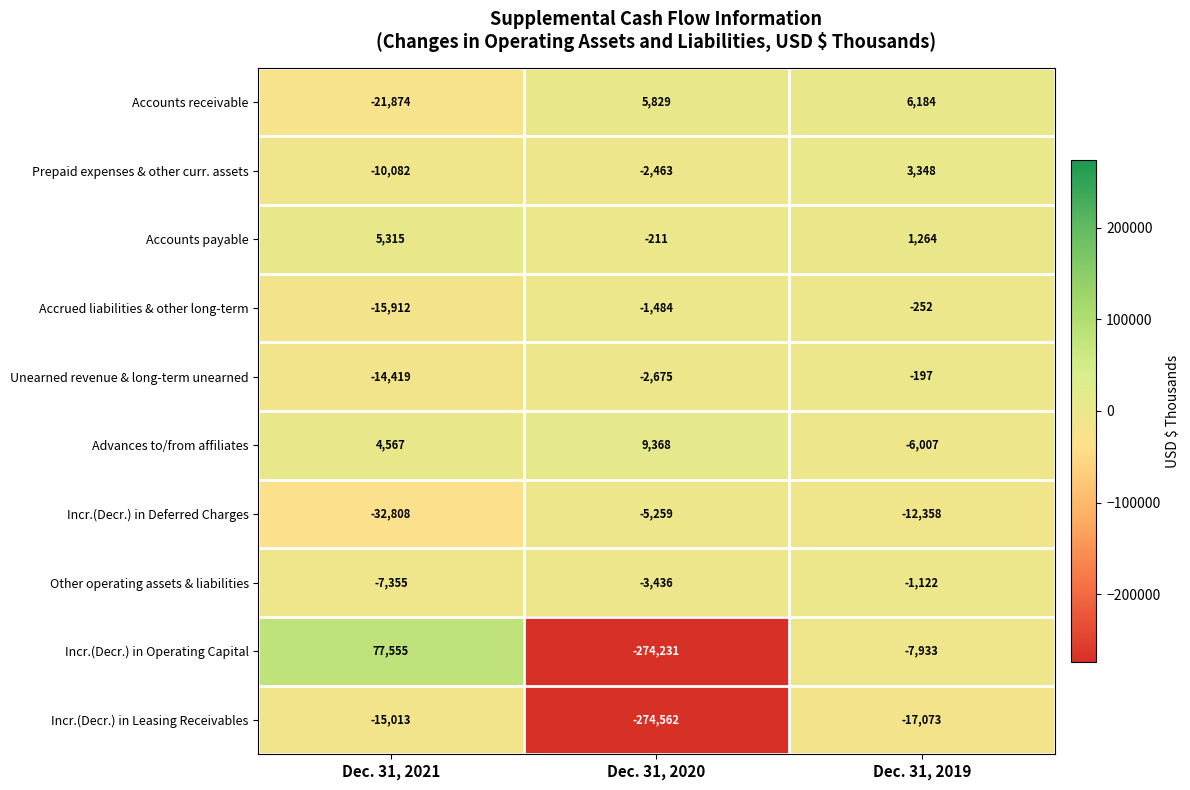

Reading right to left, transcribe all the data shown in this chart.

Accounts receivable: Dec. 31, 2019=6184	Dec. 31, 2020=5829	Dec. 31, 2021=-21874
Prepaid expenses & other curr. assets: Dec. 31, 2019=3348	Dec. 31, 2020=-2463	Dec. 31, 2021=-10082
Accounts payable: Dec. 31, 2019=1264	Dec. 31, 2020=-211	Dec. 31, 2021=5315
Accrued liabilities & other long-term: Dec. 31, 2019=-252	Dec. 31, 2020=-1484	Dec. 31, 2021=-15912
Unearned revenue & long-term unearned: Dec. 31, 2019=-197	Dec. 31, 2020=-2675	Dec. 31, 2021=-14419
Advances to/from affiliates: Dec. 31, 2019=-6007	Dec. 31, 2020=9368	Dec. 31, 2021=4567
Incr.(Decr.) in Deferred Charges: Dec. 31, 2019=-12358	Dec. 31, 2020=-5259	Dec. 31, 2021=-32808
Other operating assets & liabilities: Dec. 31, 2019=-1122	Dec. 31, 2020=-3436	Dec. 31, 2021=-7355
Incr.(Decr.) in Operating Capital: Dec. 31, 2019=-7933	Dec. 31, 2020=-274231	Dec. 31, 2021=77555
Incr.(Decr.) in Leasing Receivables: Dec. 31, 2019=-17073	Dec. 31, 2020=-274562	Dec. 31, 2021=-15013